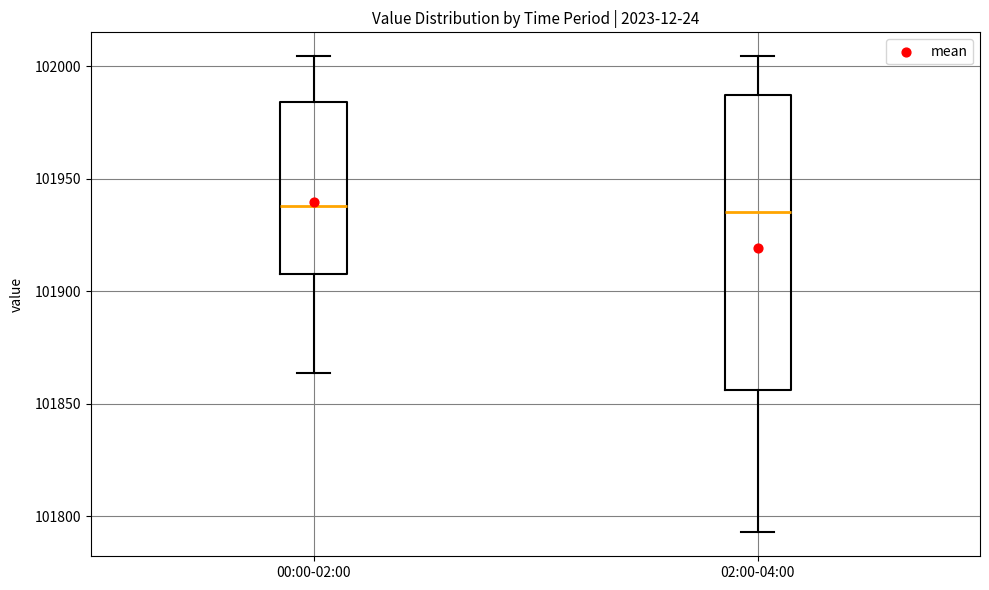

Reading left to right, transcribe this box plot: for each box, give where its median line is, the range the box spans, and where its two whiskers end, as read against the y-axis. The values are not printed on the chart, so give them approximately, as read against the axis.

00:00-02:00: median 101940, box 101910 to 101985, whiskers 101865 to 102005
02:00-04:00: median 101935, box 101855 to 101985, whiskers 101795 to 102005